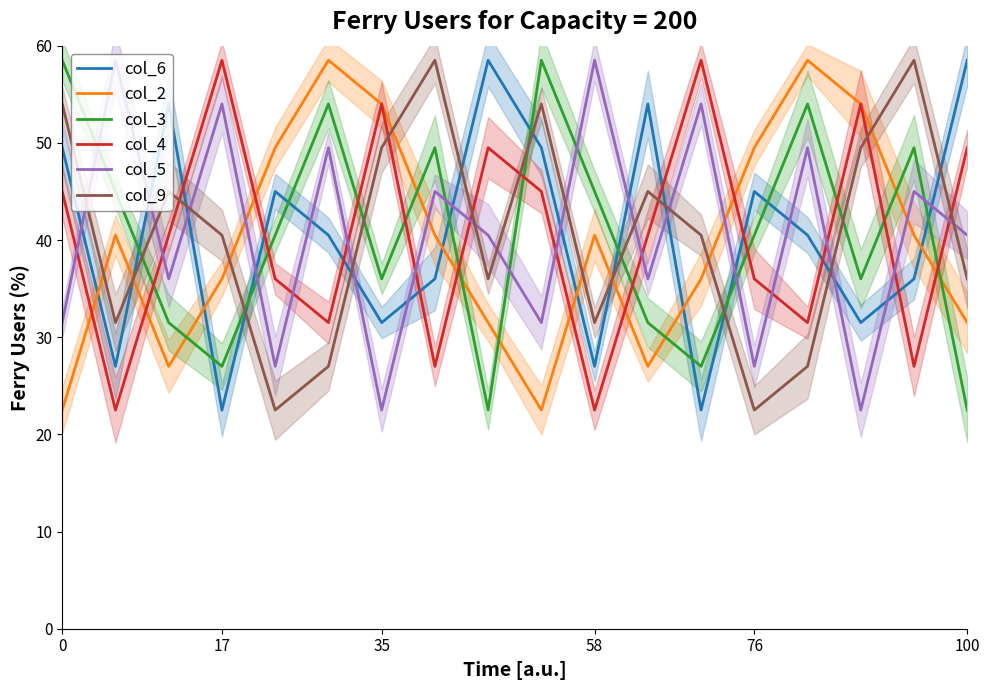

Rank the series by their maximum value, from lowest to highest.

col_6, col_2, col_3, col_4, col_5, col_9